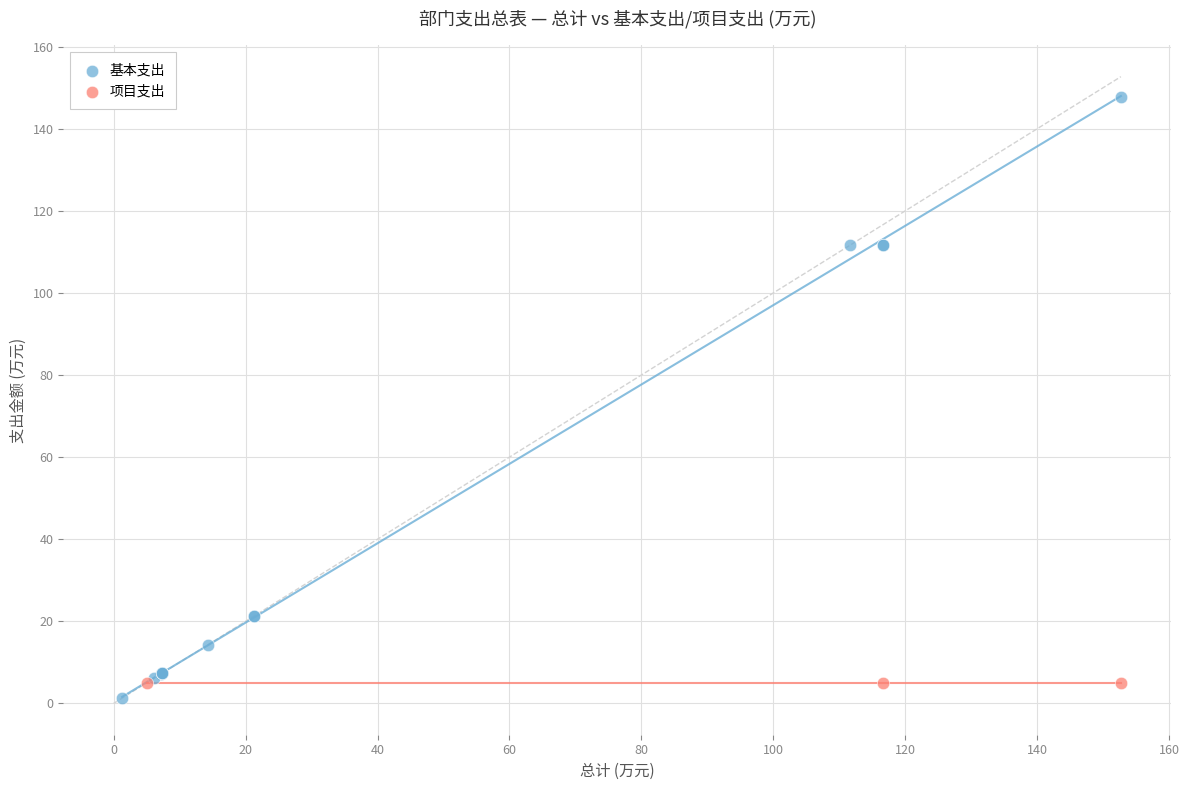

Which series contains the highest Y value?

基本支出